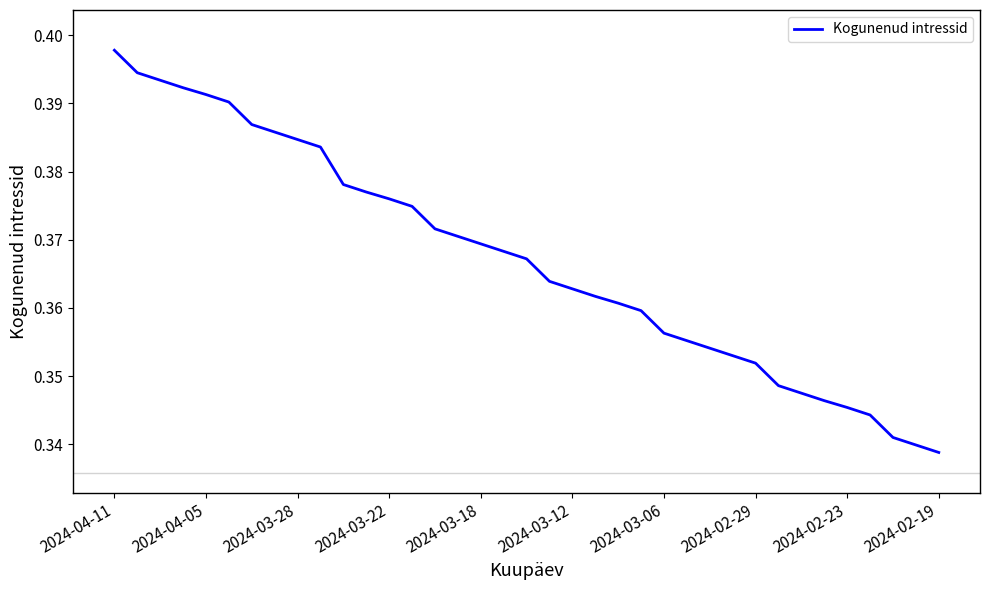

Does the chart display data point markers on the line(s)?

No